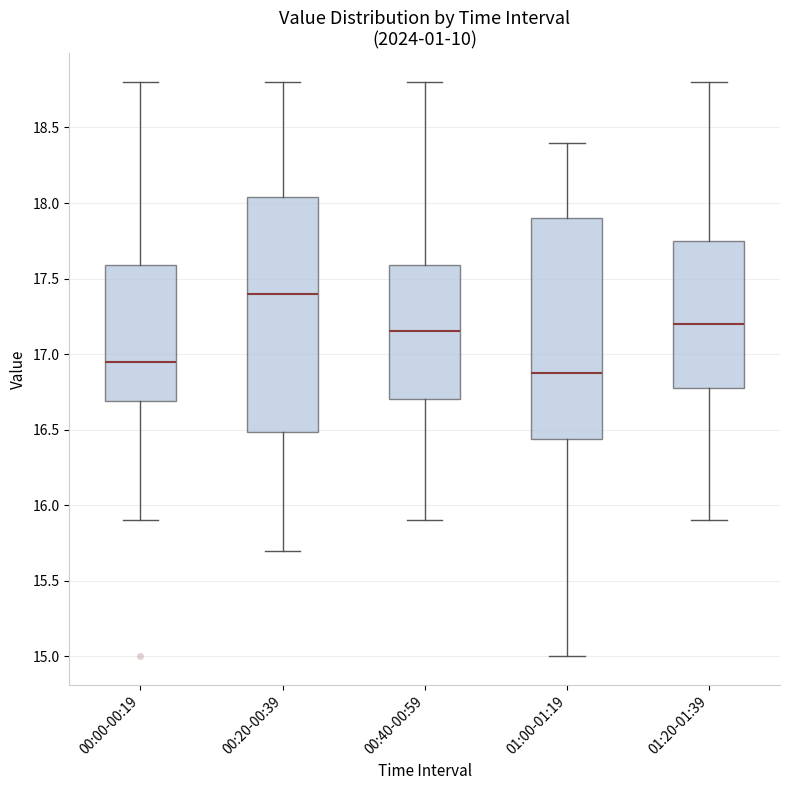

Reading left to right, transcribe this box plot: for each box, give where its median line is, the range the box spans, and where its two whiskers end, as read against the y-axis. The values are not printed on the chart, so give them approximately, as read against the axis.

00:00-00:19: median 16.95, box 16.70 to 17.60, whiskers 15.90 to 18.80
00:20-00:39: median 17.40, box 16.50 to 18.05, whiskers 15.70 to 18.80
00:40-00:59: median 17.15, box 16.70 to 17.60, whiskers 15.90 to 18.80
01:00-01:19: median 16.90, box 16.45 to 17.90, whiskers 15.00 to 18.40
01:20-01:39: median 17.20, box 16.80 to 17.75, whiskers 15.90 to 18.80